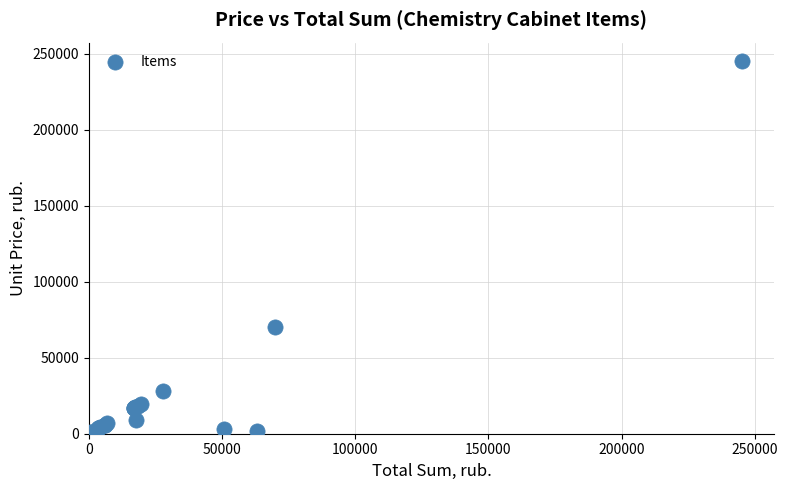

What Y value in the scatter plot is closest to 122905?

69900